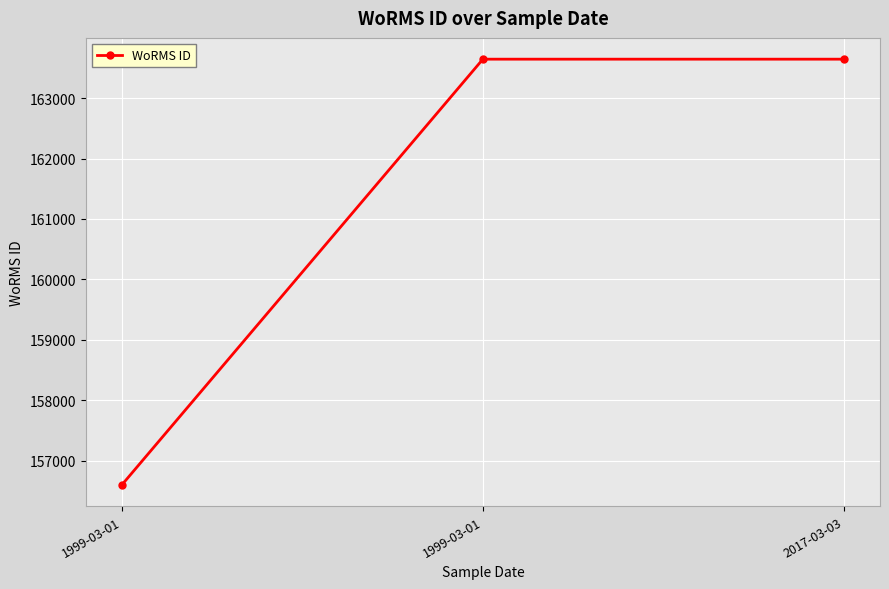

How many data points are less than 163646?

1